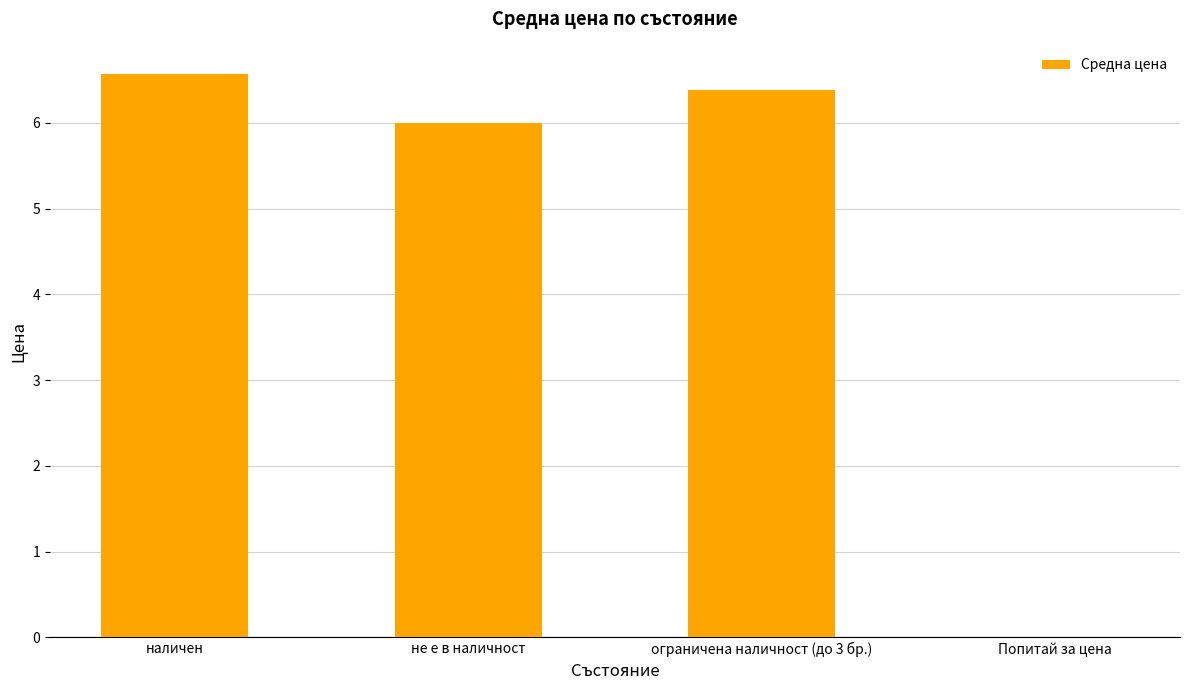

What is the maximum value shown in the chart?

6.6